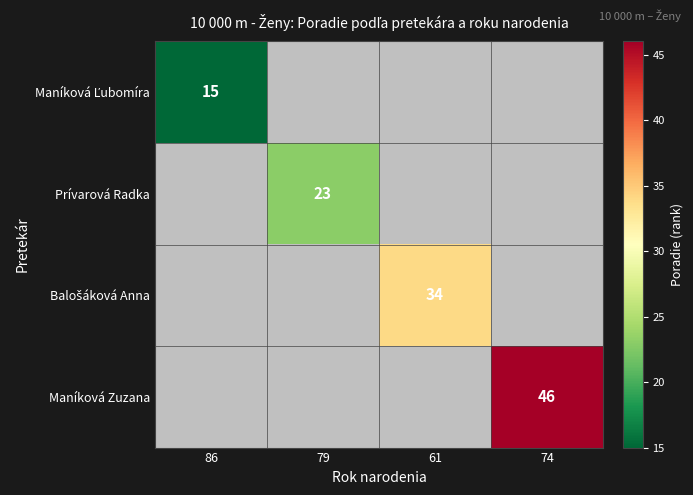

Is it true that Maníková Zuzana equals 46 at 74?

True